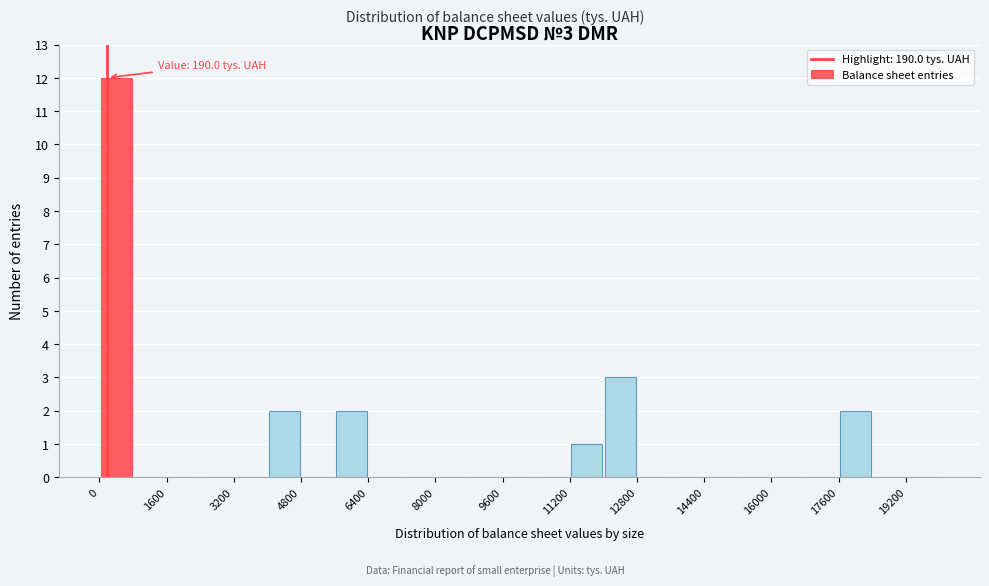

Which range on the x-axis has the tallest bar?

0 to 800